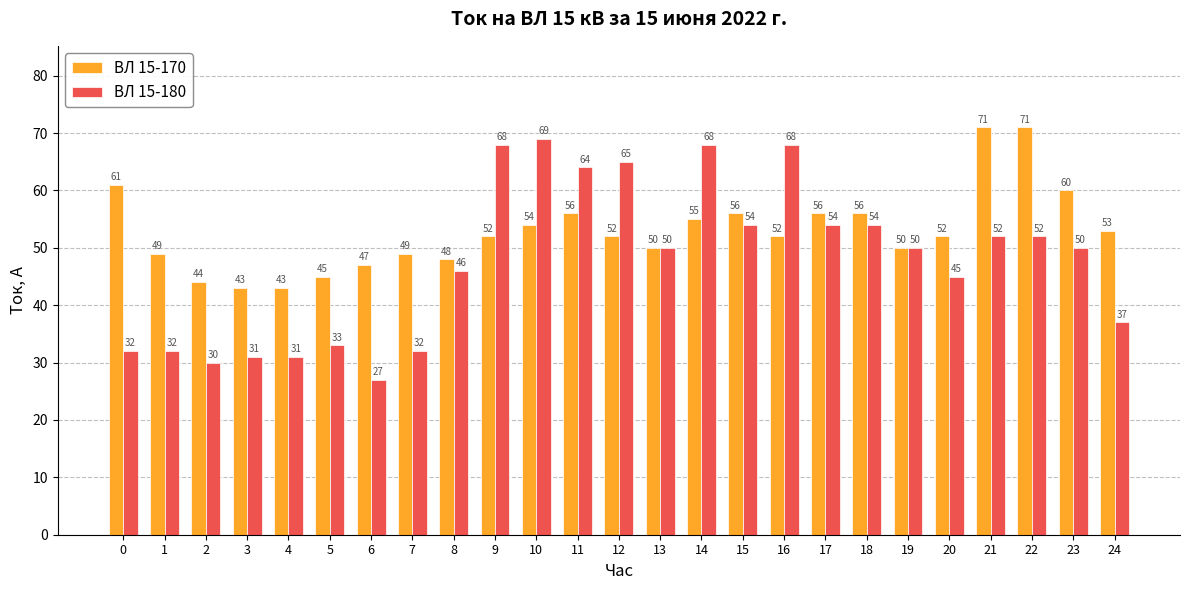

Which label corresponds to the smallest value in the chart?

6